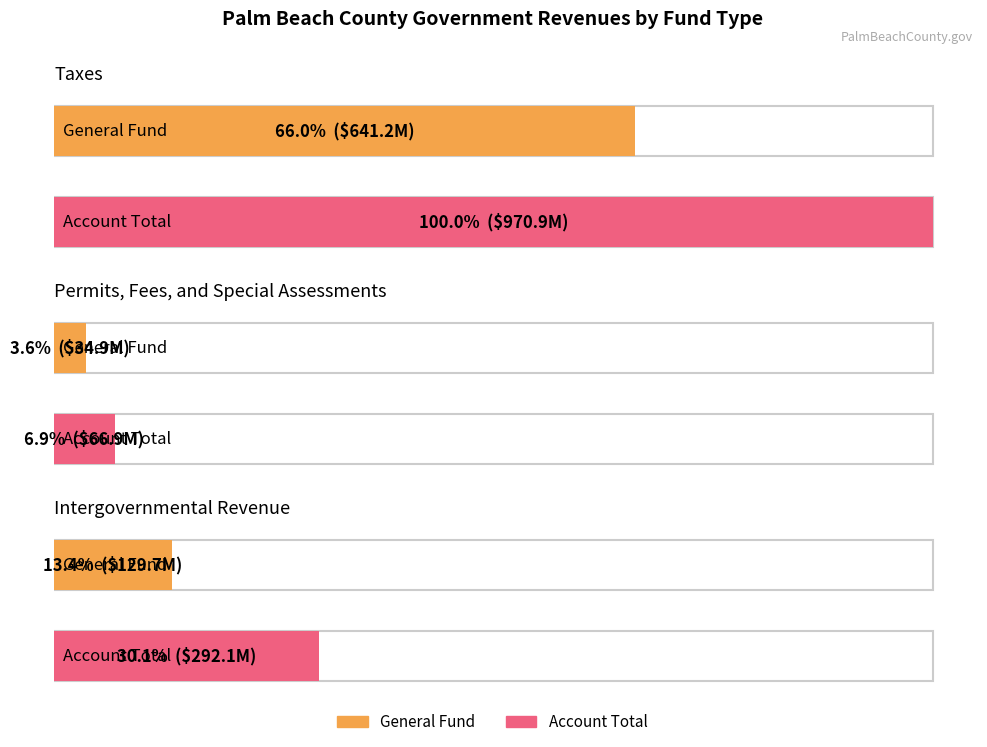

What is the label of the 2nd bar from the left?

Permits, Fees, and Special Assessments